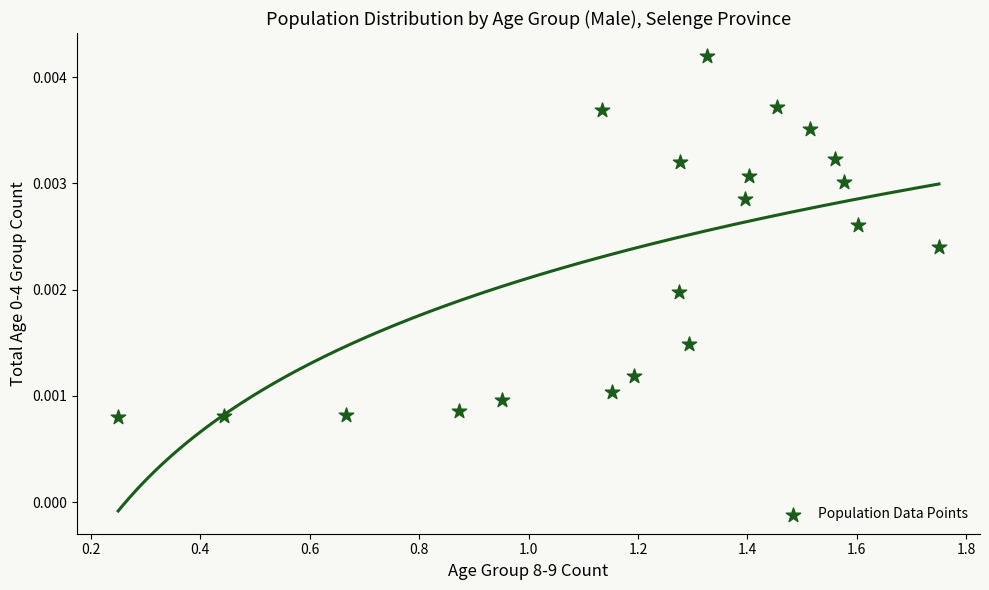

What is the range of X values (max minus min)?

1.5